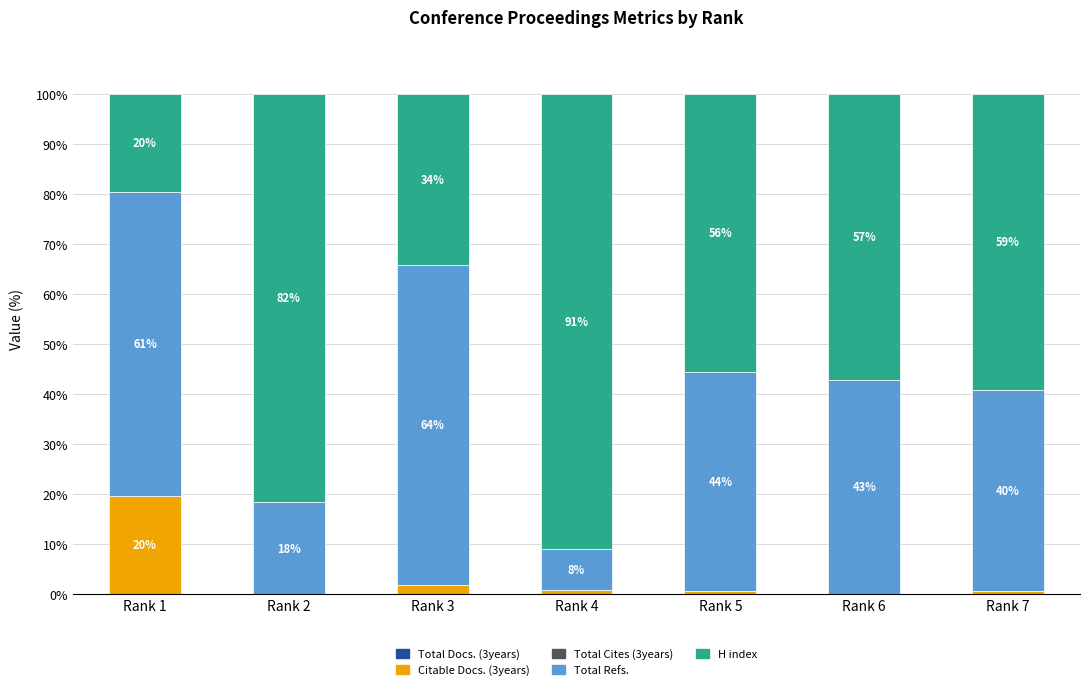

True or false: Citable Docs. (3years) has a value of 19.7 at Rank 1.

True